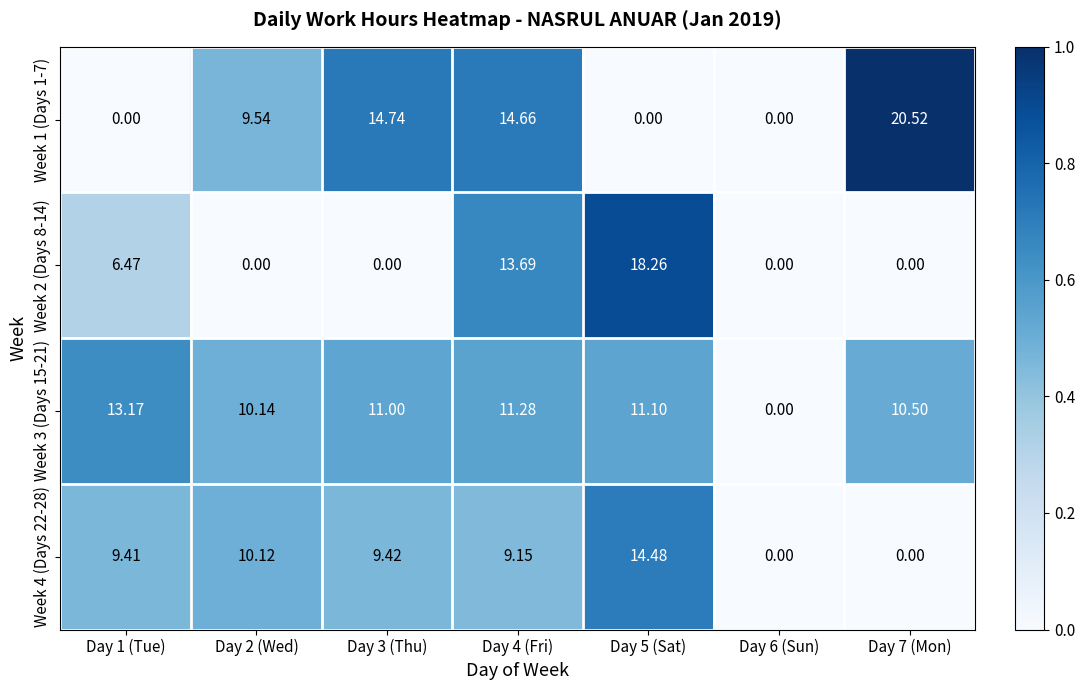

Is the value of Week 3 (Days 15-21) at Day 7 (Mon) greater than the value of Week 2 (Days 8-14) at Day 2 (Wed)?

Yes